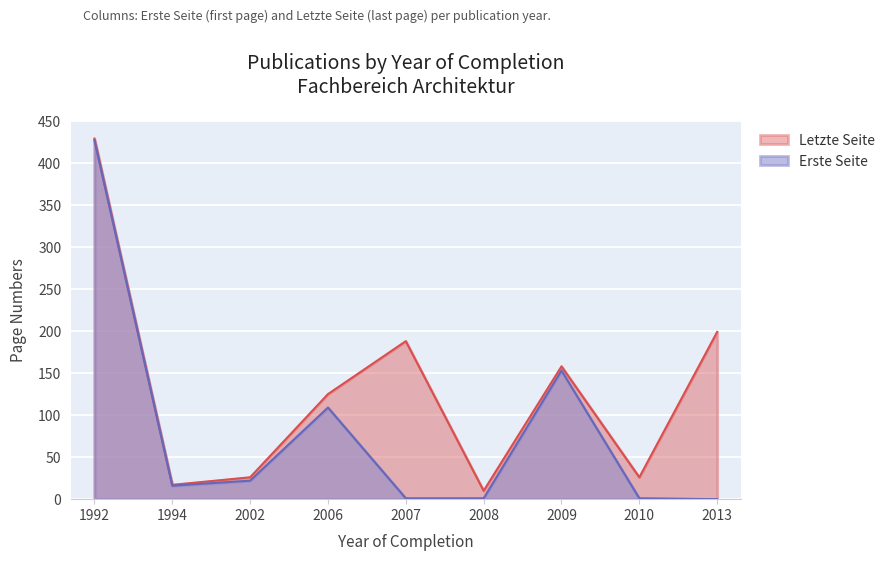

What is the value of the Letzte Seite point at the 4th from the left?

125